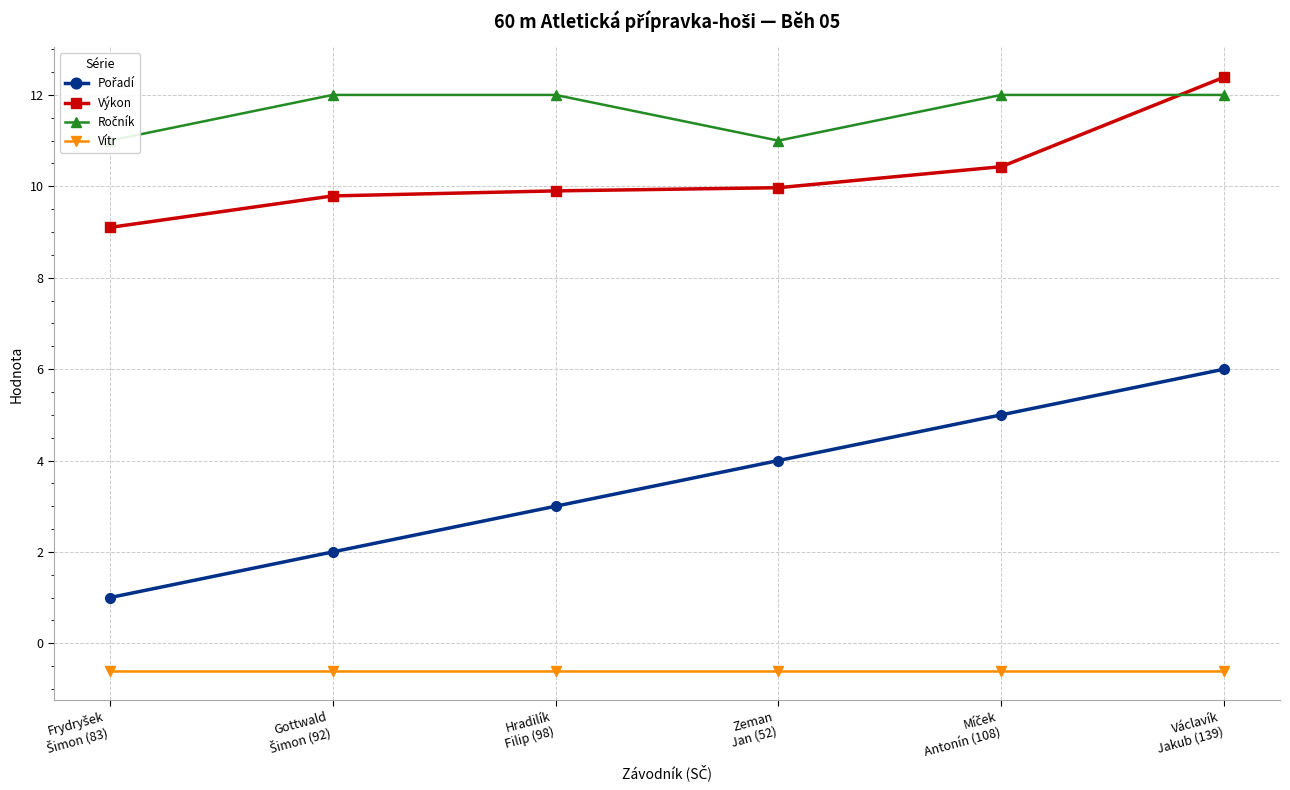

True or false: Vítr and Pořadí intersect in this chart.

False